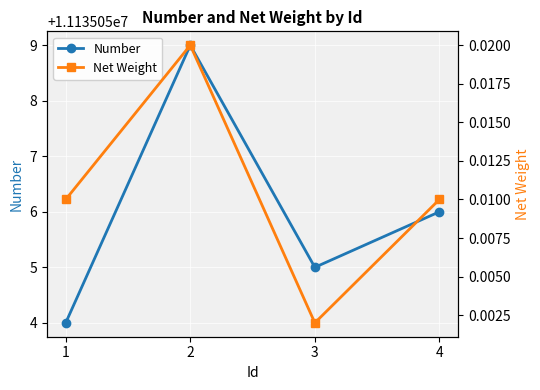

The value of Number at 3 is 11135055.0. True or false?

True